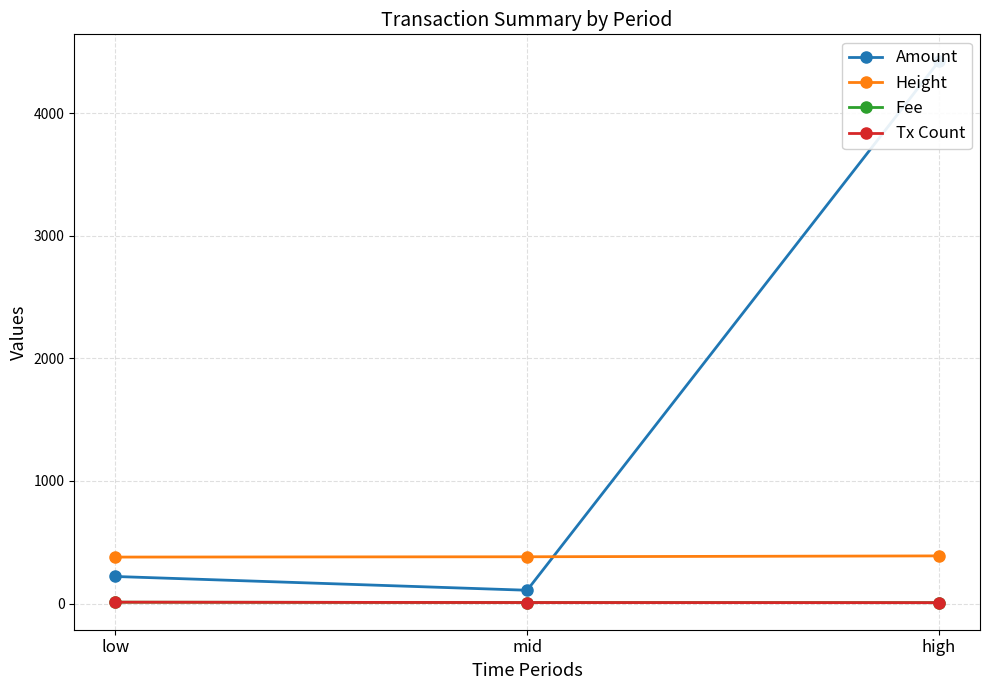

Between low and high, which series saw the biggest shift?

Amount